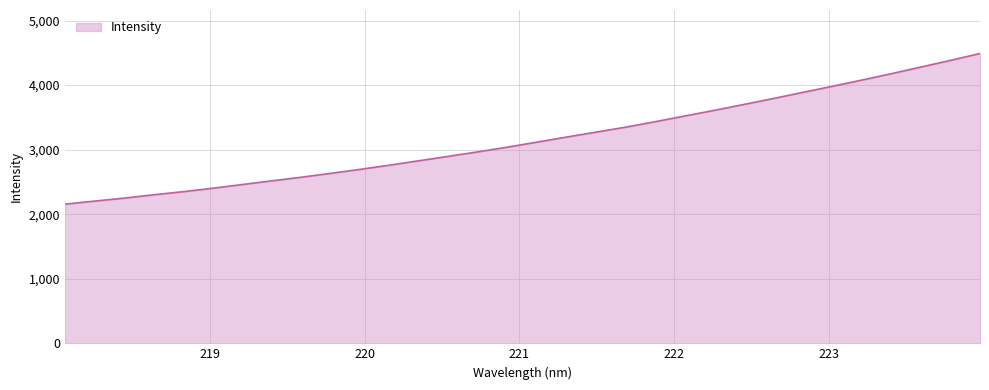

What is the difference between the maximum and minimum values?

2333.9